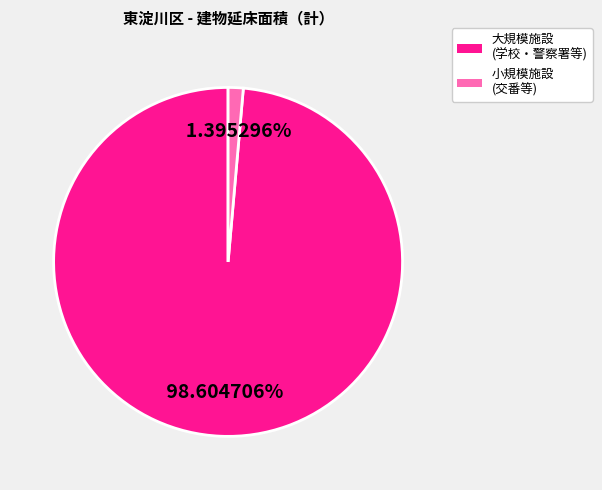

Is there any slice that represents more than half of the pie?

Yes